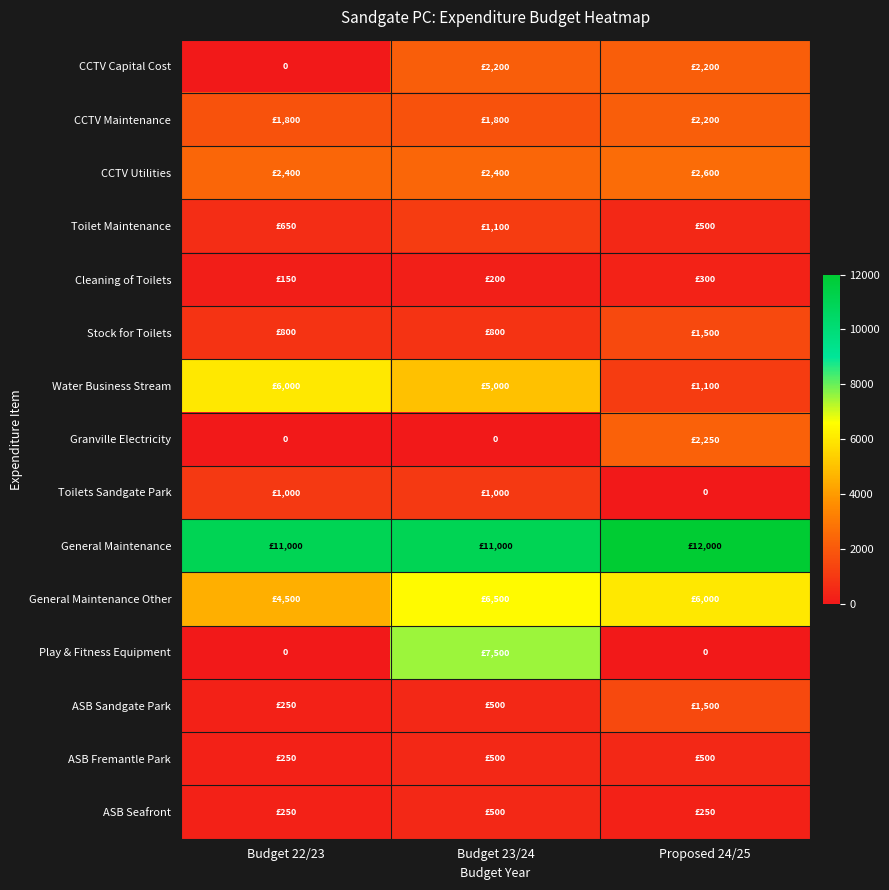

Which series has the largest total across all categories?

General Maintenance